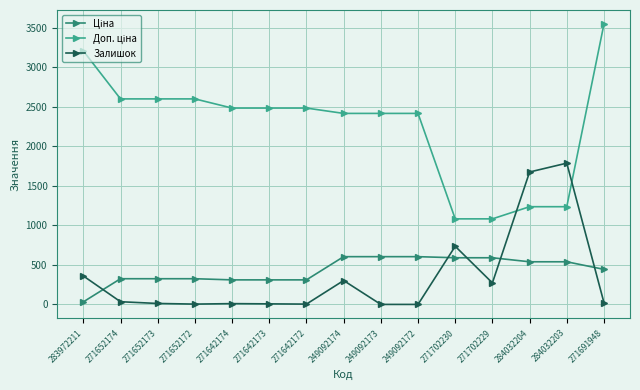

Where is Залишок nearest to the value 893?

271702230